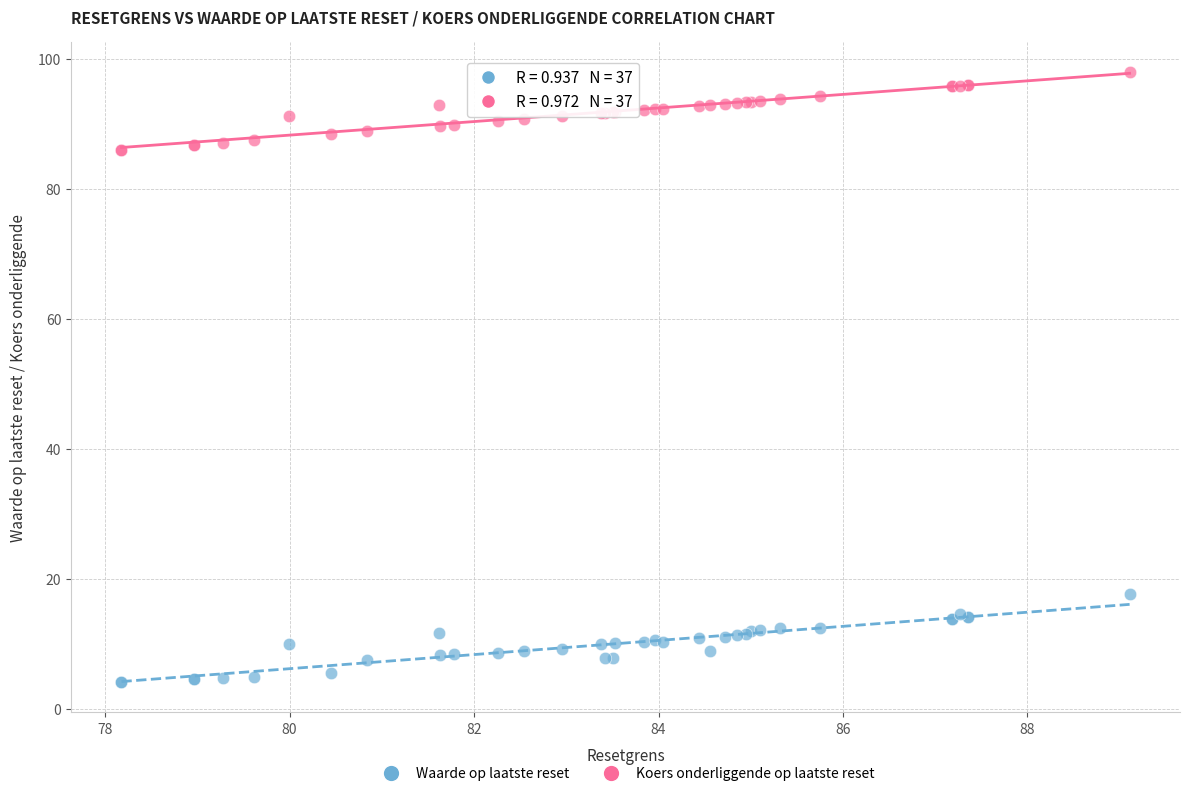

Which series contains the lowest Y value?

Waarde op laatste reset